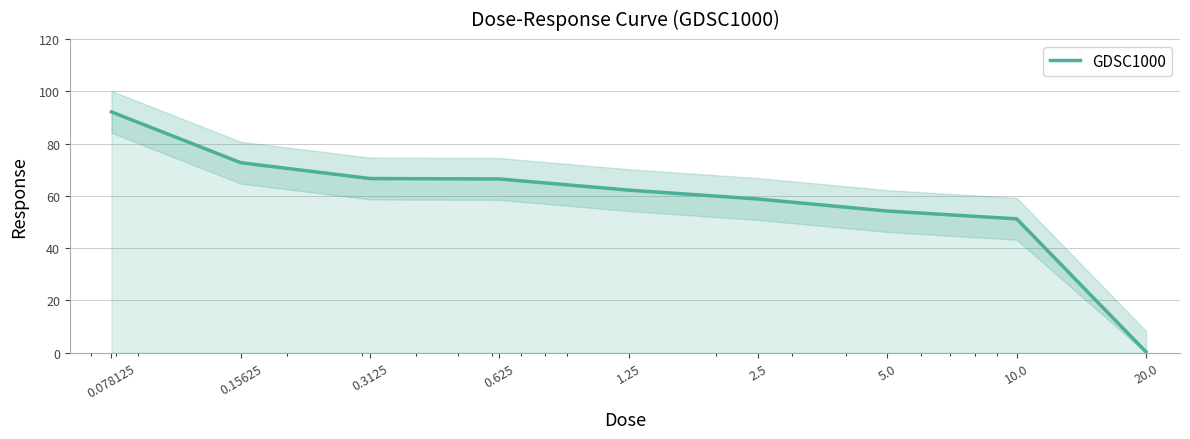

Which category has the lowest value across all series?

20.0